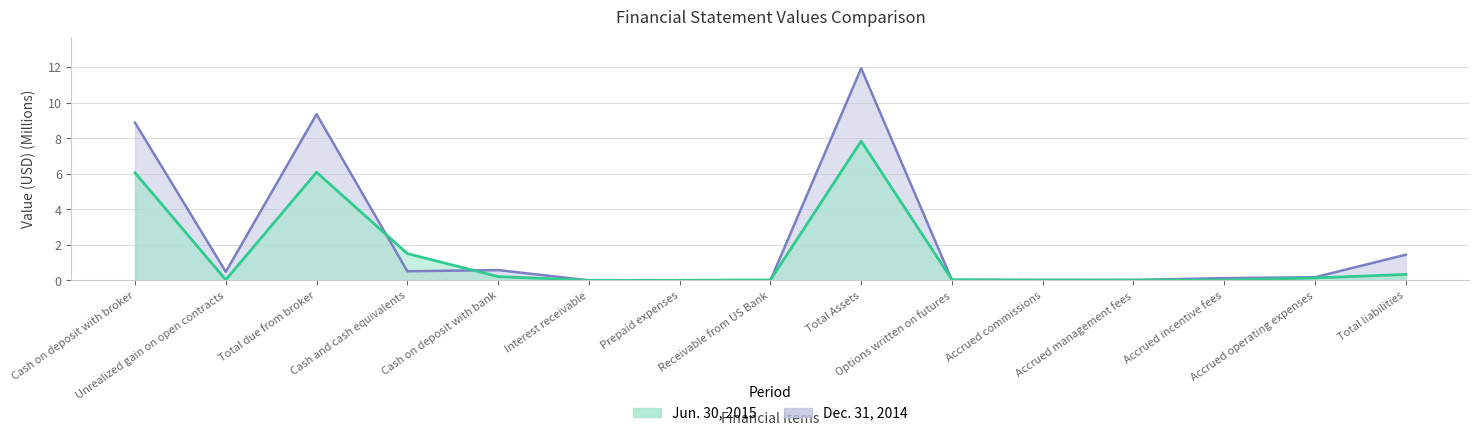

List the labels in order of Jun. 30, 2015 value, smallest first.

Interest receivable, Prepaid expenses, Accrued incentive fees, Accrued commissions, Accrued management fees, Receivable from US Bank, Unrealized gain on open contracts, Options written on futures, Accrued operating expenses, Cash on deposit with bank, Total liabilities, Cash and cash equivalents, Cash on deposit with broker, Total due from broker, Total Assets